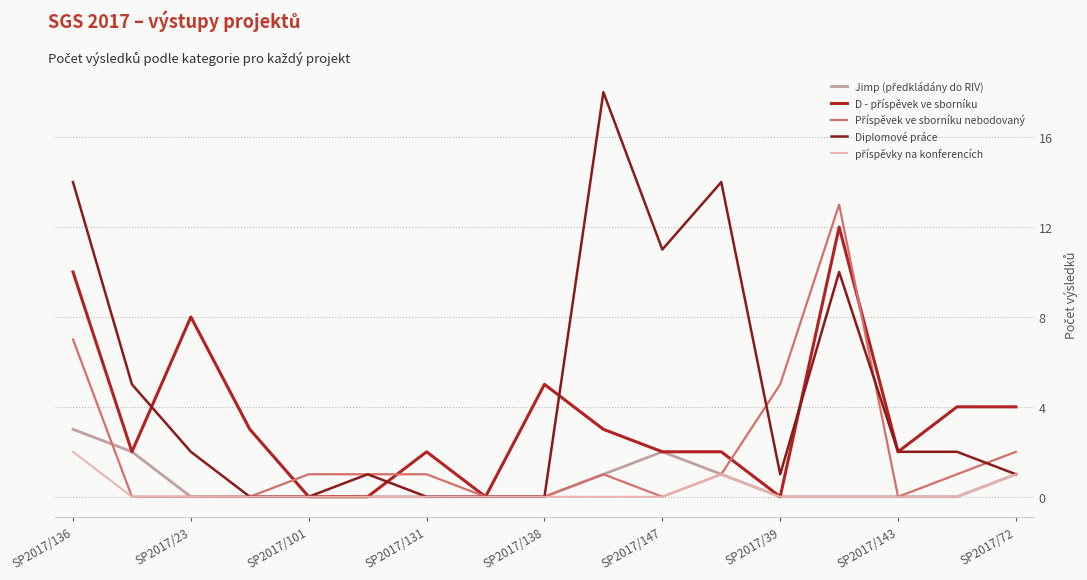

Which series has the largest total across all categories?

Diplomové práce